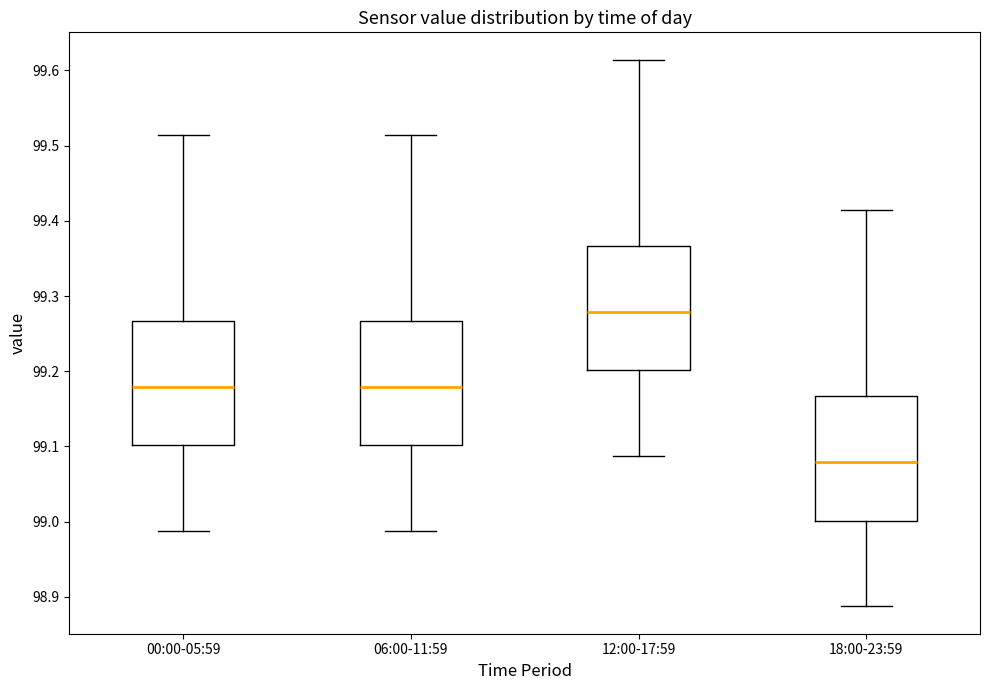

Reading left to right, read every box against the y-axis: the position of its median line, the range the box covers, and the ends of its whiskers. The values are not printed on the chart, so give them approximately, as read against the axis.

00:00-05:59: median 99.18, box 99.10 to 99.27, whiskers 98.99 to 99.51
06:00-11:59: median 99.18, box 99.10 to 99.27, whiskers 98.99 to 99.51
12:00-17:59: median 99.28, box 99.20 to 99.37, whiskers 99.09 to 99.61
18:00-23:59: median 99.08, box 99.00 to 99.17, whiskers 98.89 to 99.41